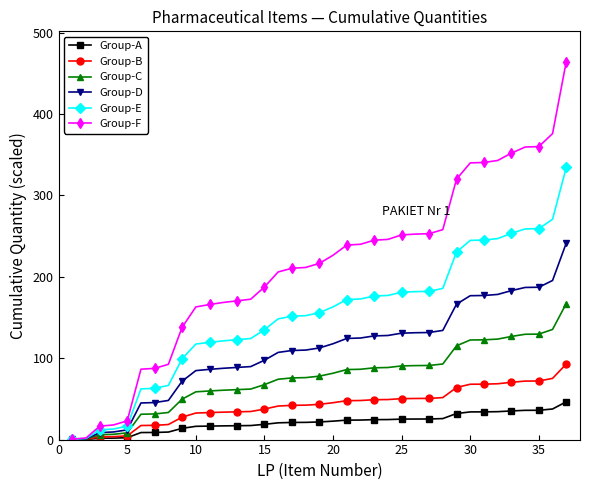

List the series in order of their peak value, highest first.

Group-F, Group-E, Group-D, Group-C, Group-B, Group-A